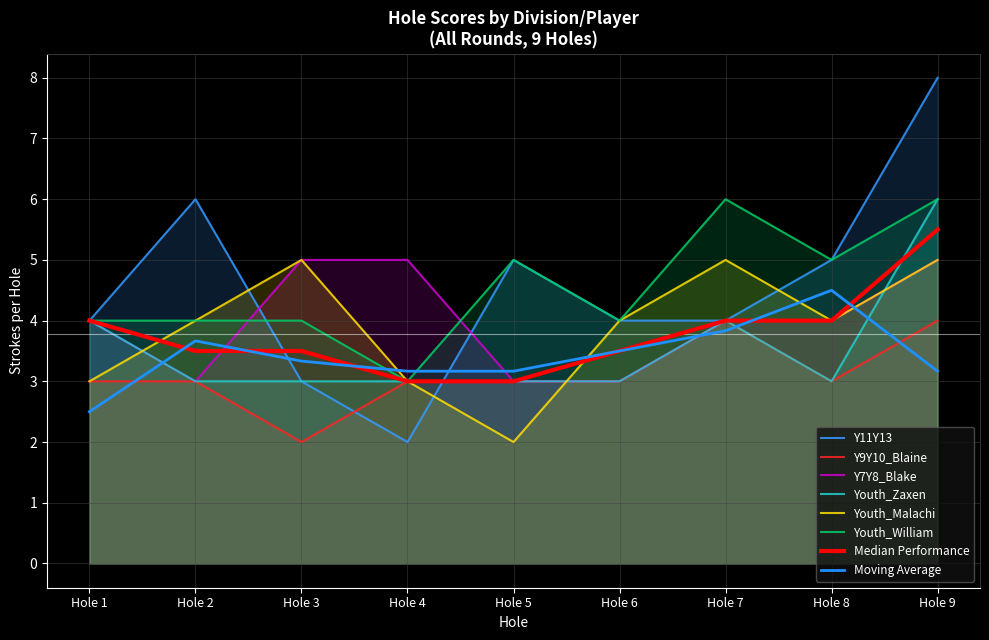

True or false: Youth_William and Y9Y10_Blaine cross at least once.

False